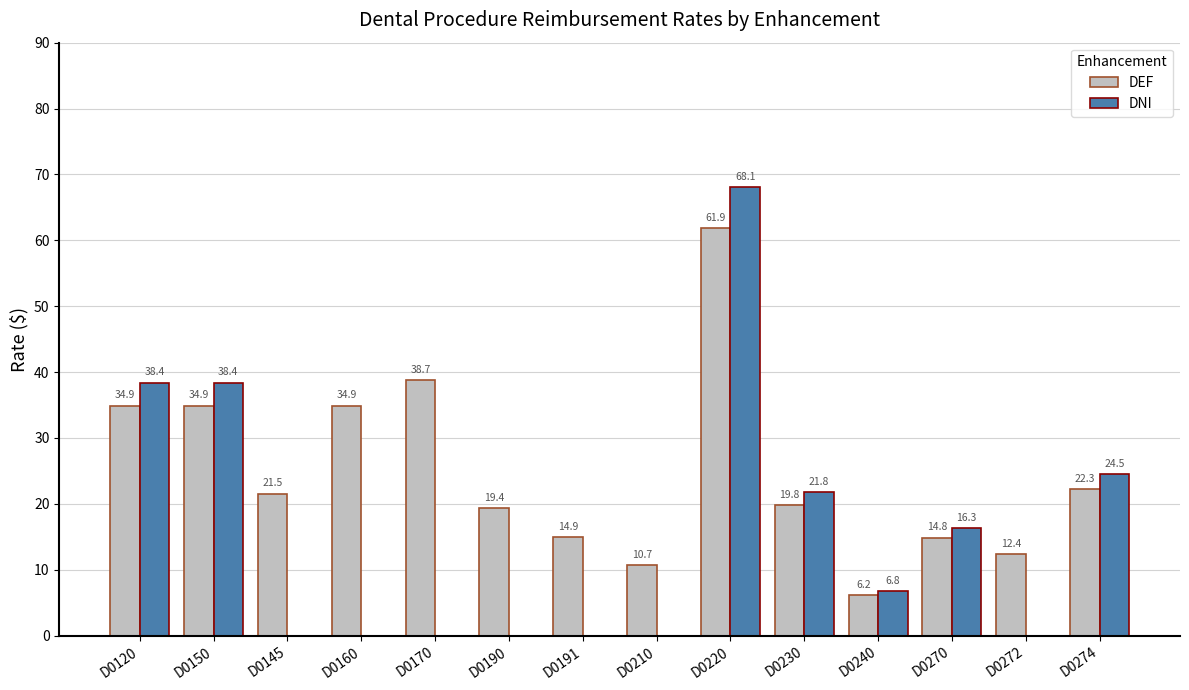

Is it true that DNI equals 0.0 at D0145?

True